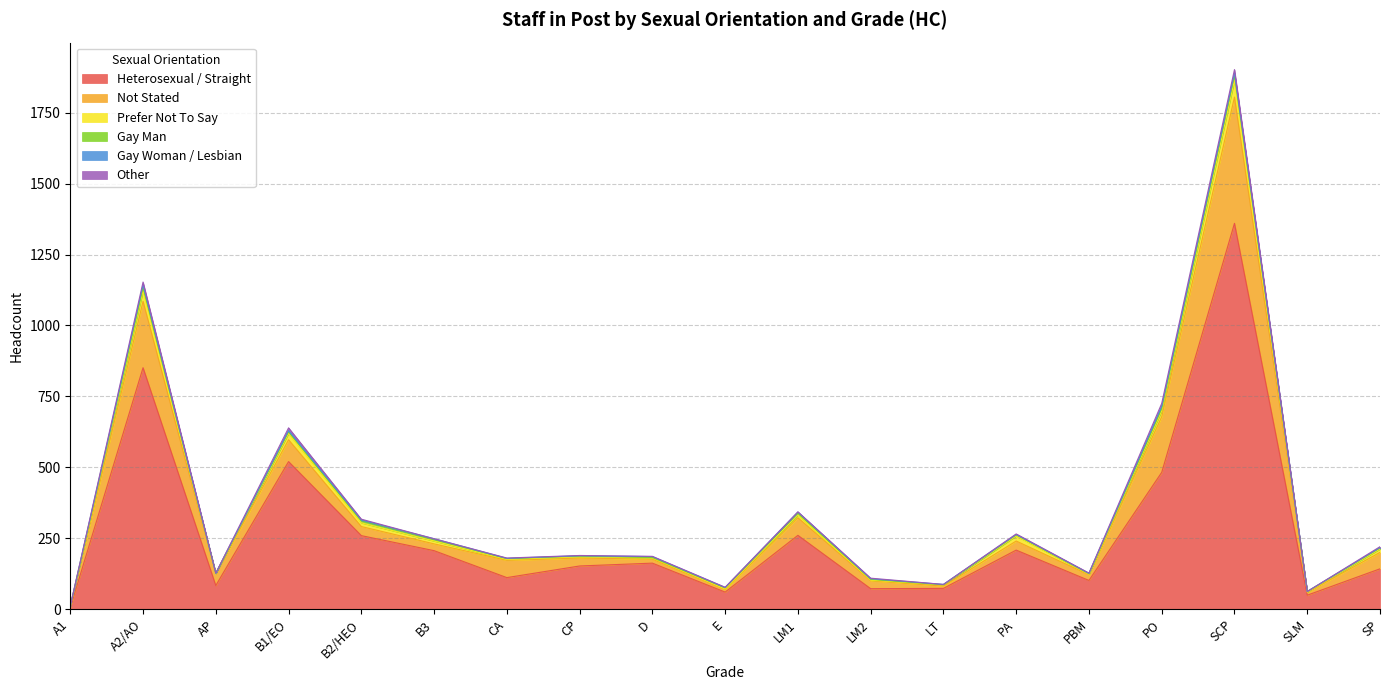

True or false: Prefer Not To Say and Gay Woman / Lesbian cross at least once.

False